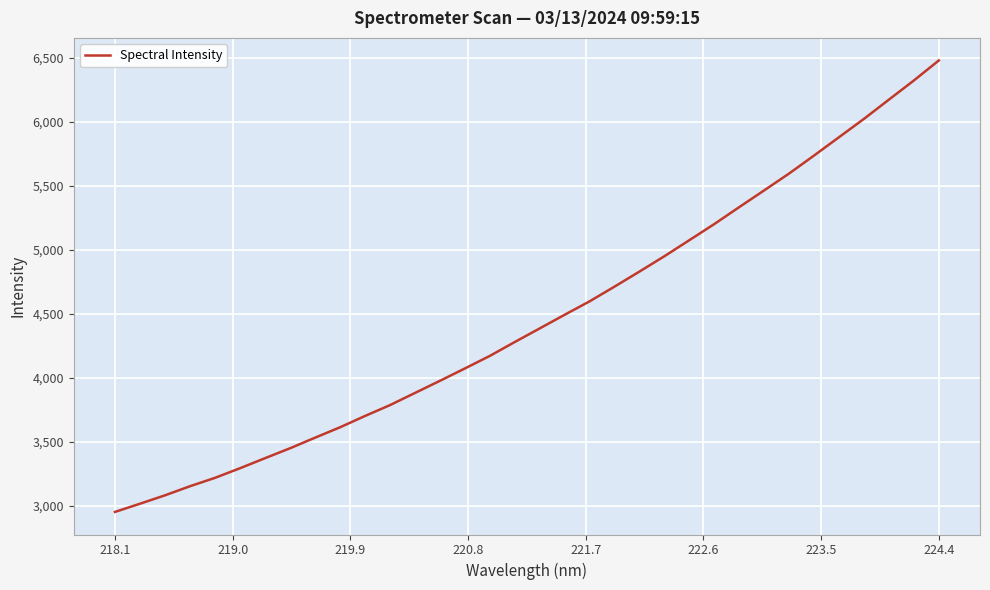

What is the maximum value shown in the chart?

6477.9